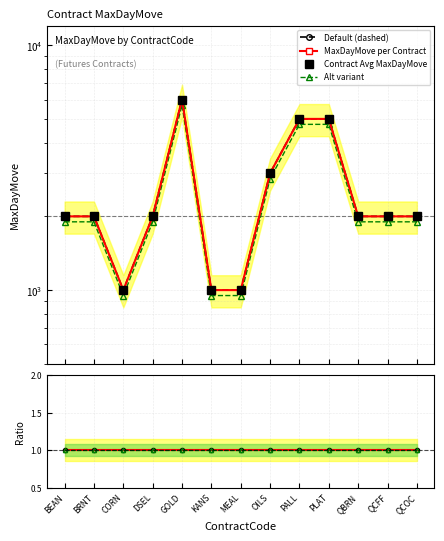

Which series has the largest total across all categories?

Default (dashed)